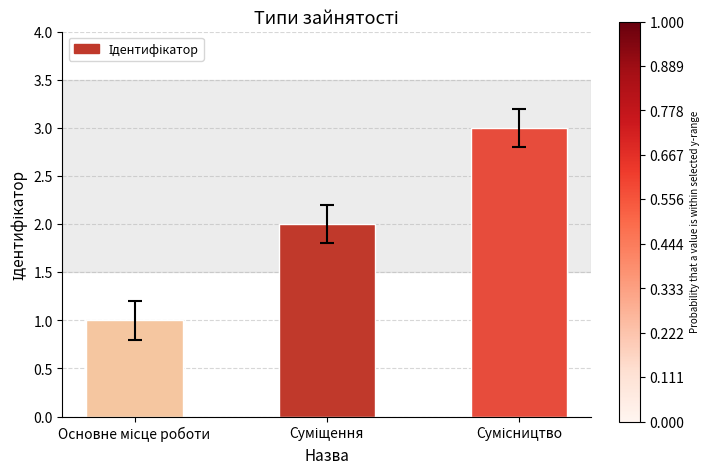

What is the average value?

2